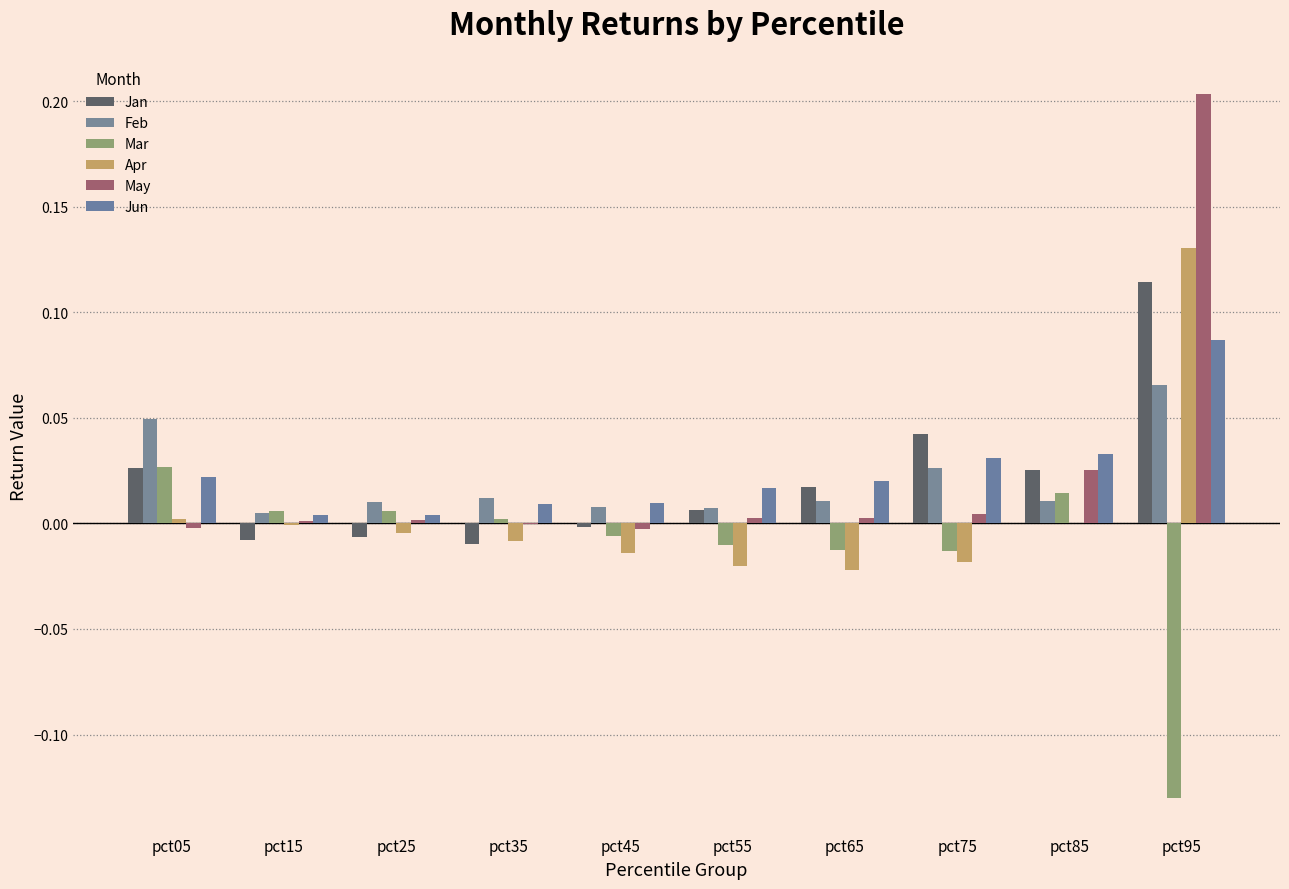

Reading left to right, what are all the values shown in this chart?

Jan: 0.0	-0.0	-0.0	-0.0	-0.0	0.0	0.0	0.0	0.0	0.1
Feb: 0.0	0.0	0.0	0.0	0.0	0.0	0.0	0.0	0.0	0.1
Mar: 0.0	0.0	0.0	0.0	-0.0	-0.0	-0.0	-0.0	0.0	-0.1
Apr: 0.0	-0.0	-0.0	-0.0	-0.0	-0.0	-0.0	-0.0	-0.0	0.1
May: -0.0	0.0	0.0	-0.0	-0.0	0.0	0.0	0.0	0.0	0.2
Jun: 0.0	0.0	0.0	0.0	0.0	0.0	0.0	0.0	0.0	0.1